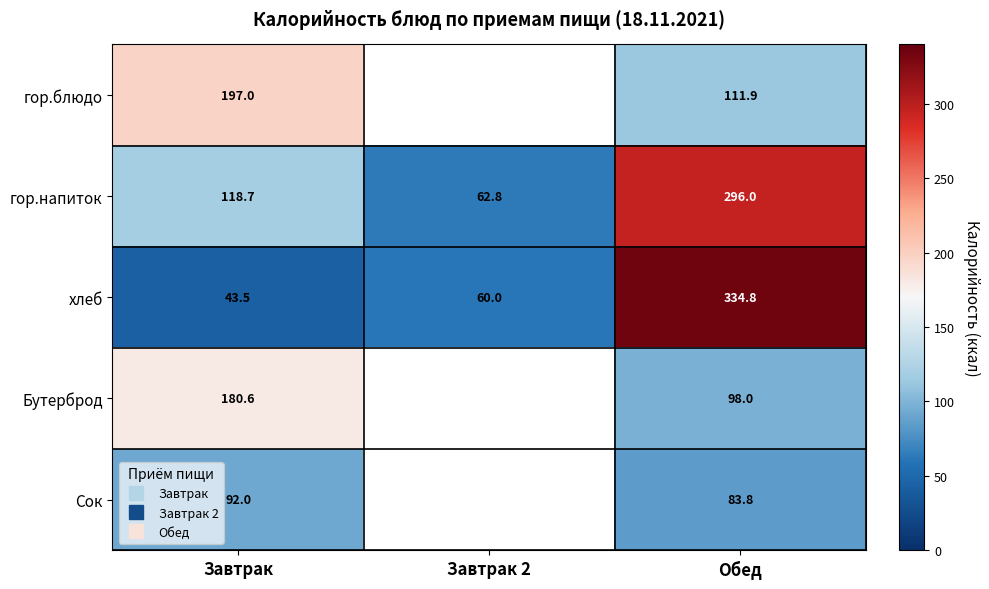

Which series has the largest total across all categories?

гор.напиток